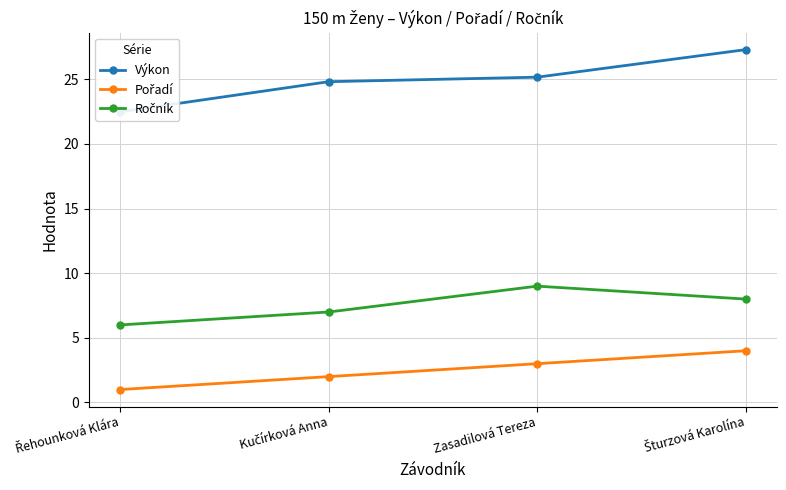

True or false: Pořadí has a value of 1.0 at Řehounková Klára.

True